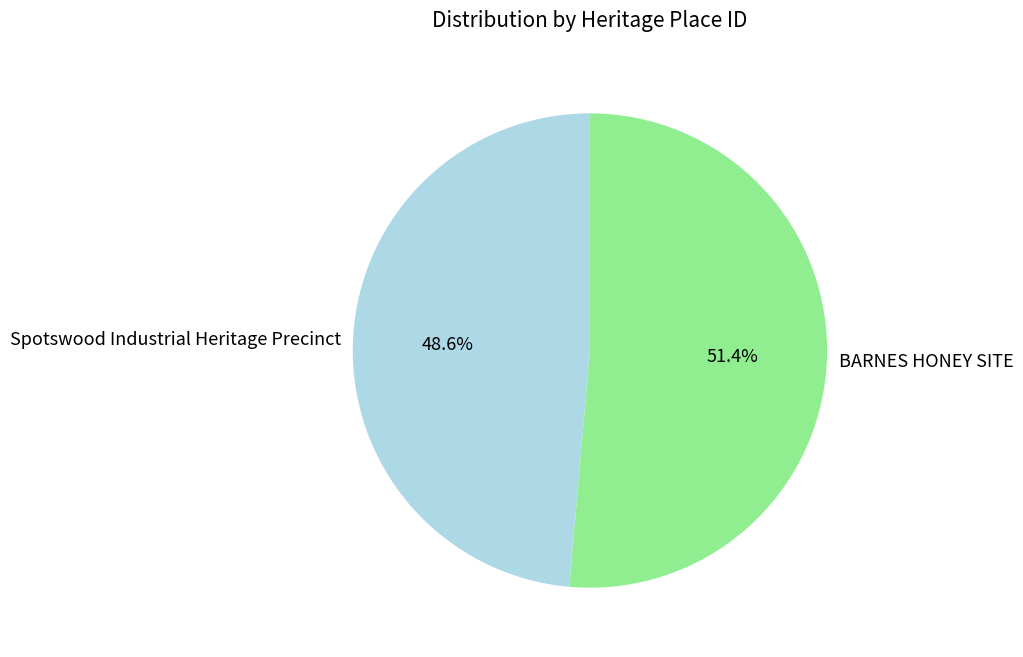

What is the total percentage of BARNES HONEY SITE and Spotswood Industrial Heritage Precinct?

100.0%